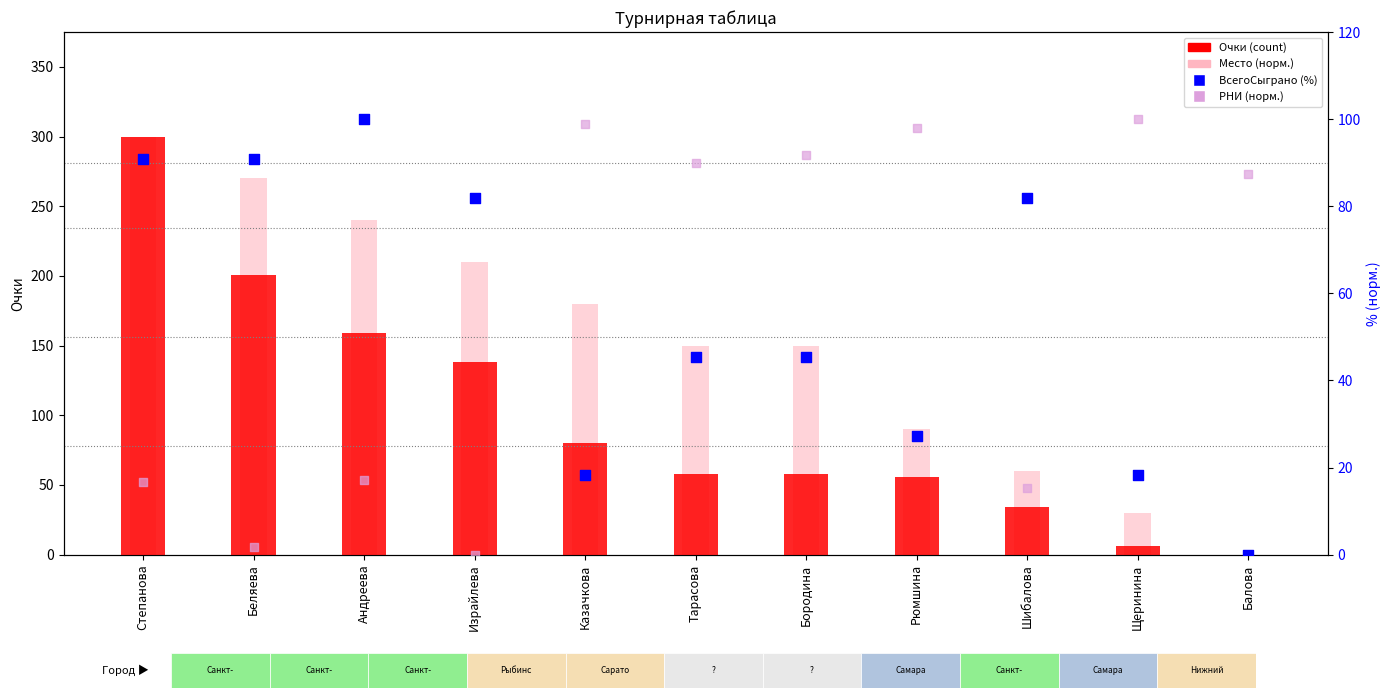

Which series has the largest total across all categories?

Место (норм.)